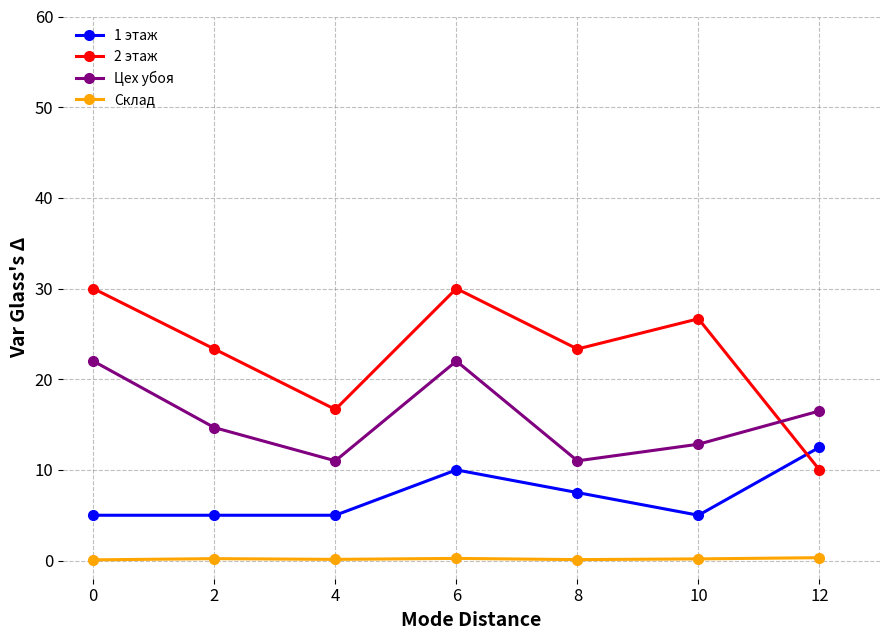

Which series changed the most between 0 and 12?

2 этаж